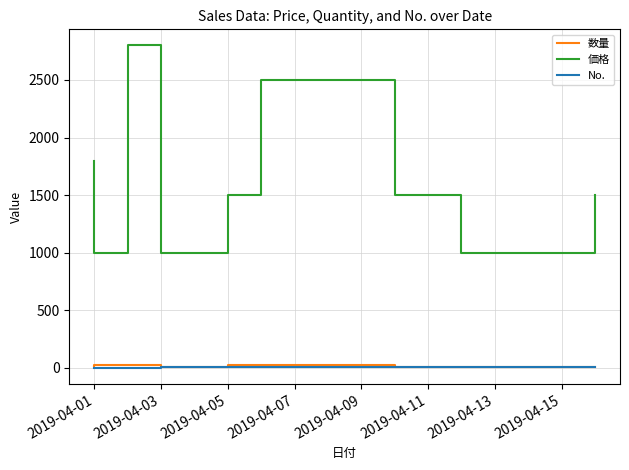

List the series in order of their peak value, highest first.

価格, 数量, No.